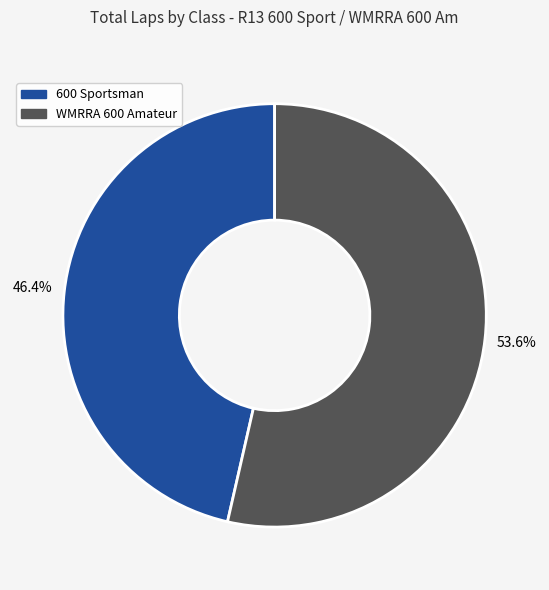

Rank the categories by value from highest to lowest.

WMRRA 600 Amateur, 600 Sportsman